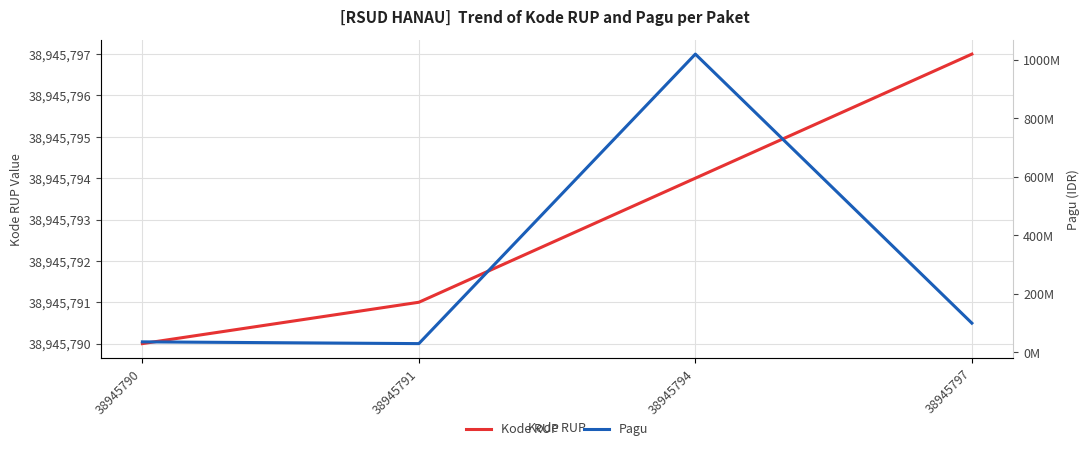

At which label does Pagu reach its minimum?

38945791